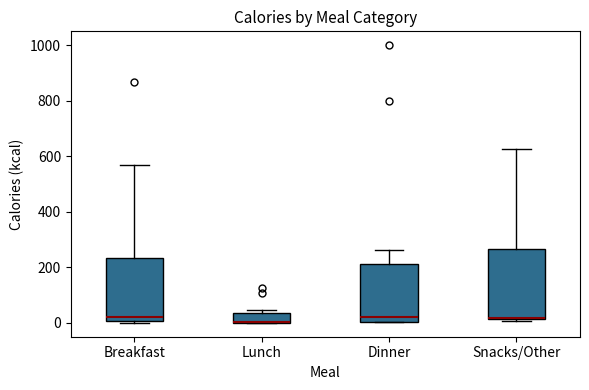

Reading left to right, read every box against the y-axis: the position of its median line, the range the box covers, and the ends of its whiskers. The values are not printed on the chart, so give them approximately, as read against the axis.

Breakfast: median 20, box 0 to 240, whiskers 0 to 560
Lunch: median 0 (drawn on the box's lower edge), box 0 to 40, whiskers 0 to 40 (just above the box's upper edge)
Dinner: median 20, box 0 to 220, whiskers 0 to 260
Snacks/Other: median 20 (just above the box's lower edge), box 20 to 260, whiskers 0 to 620